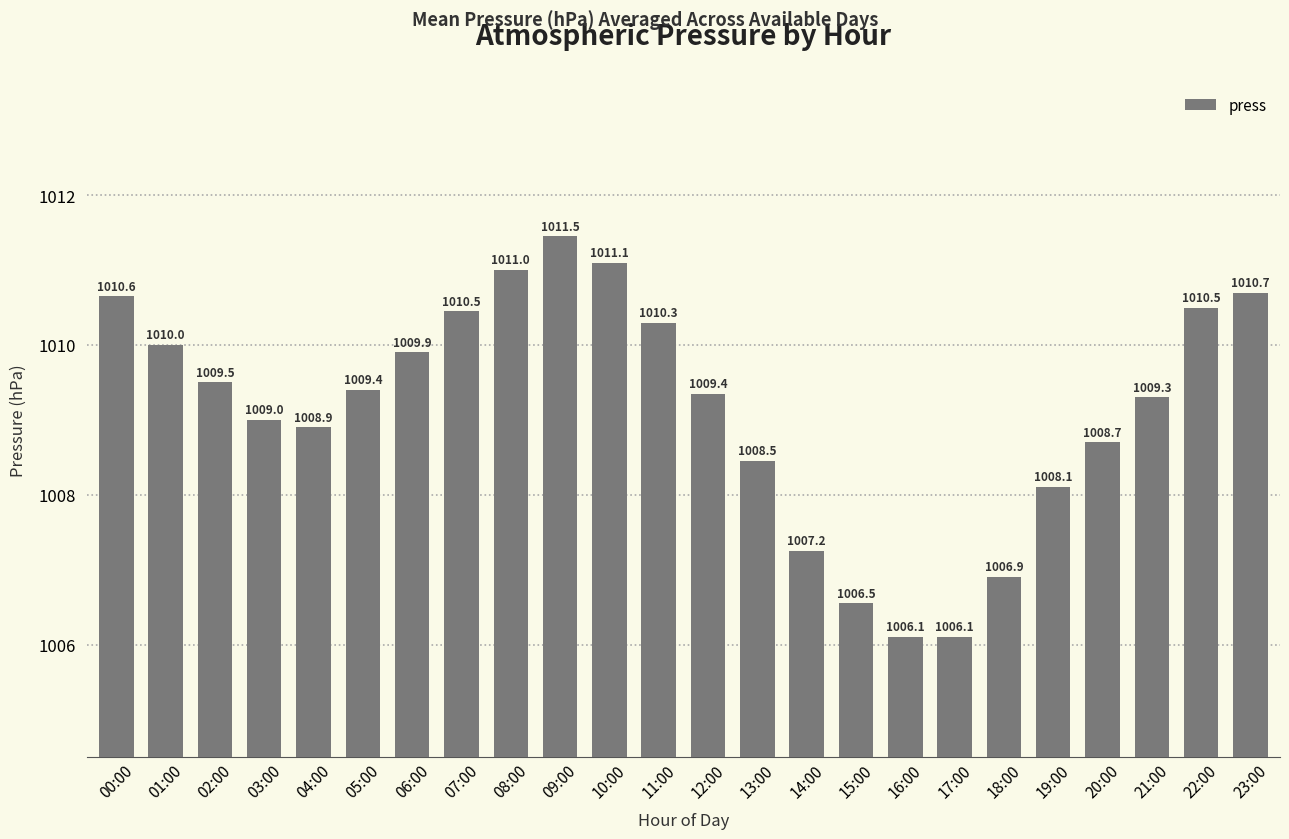

Where is the data nearest to the value 1008?

19:00